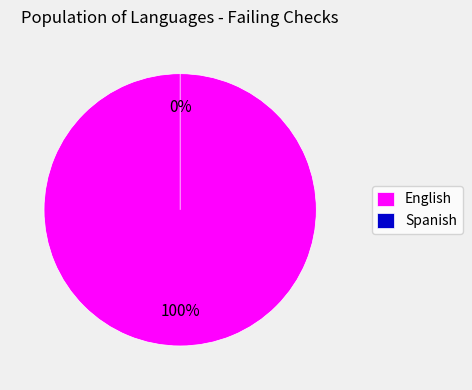

What is the change in value from English to Spanish?

-1